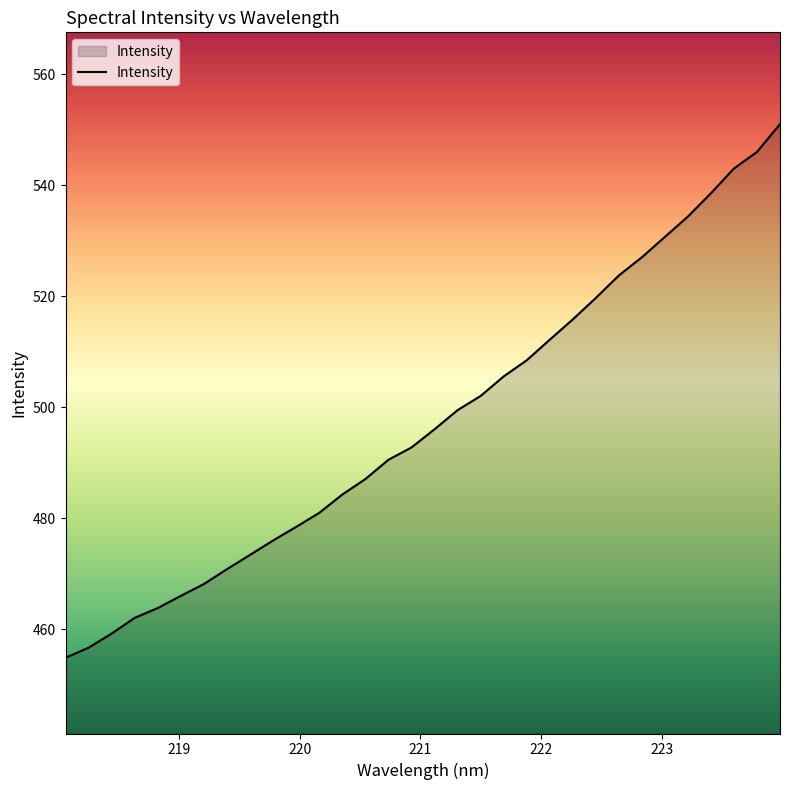

What is the maximum value shown in the chart?

551.0